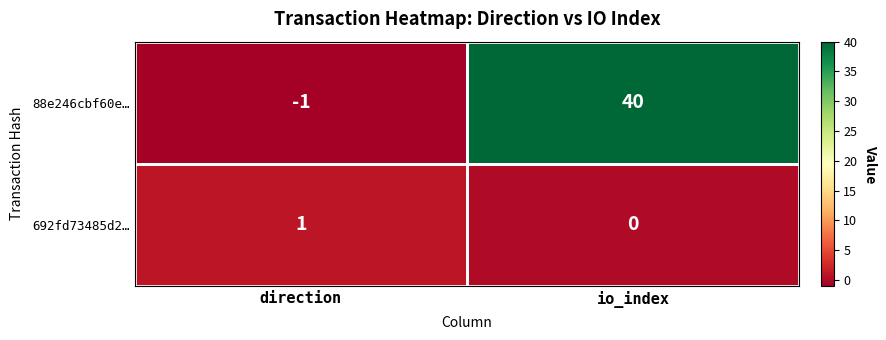

At which category is the sum across all series the highest?

io_index